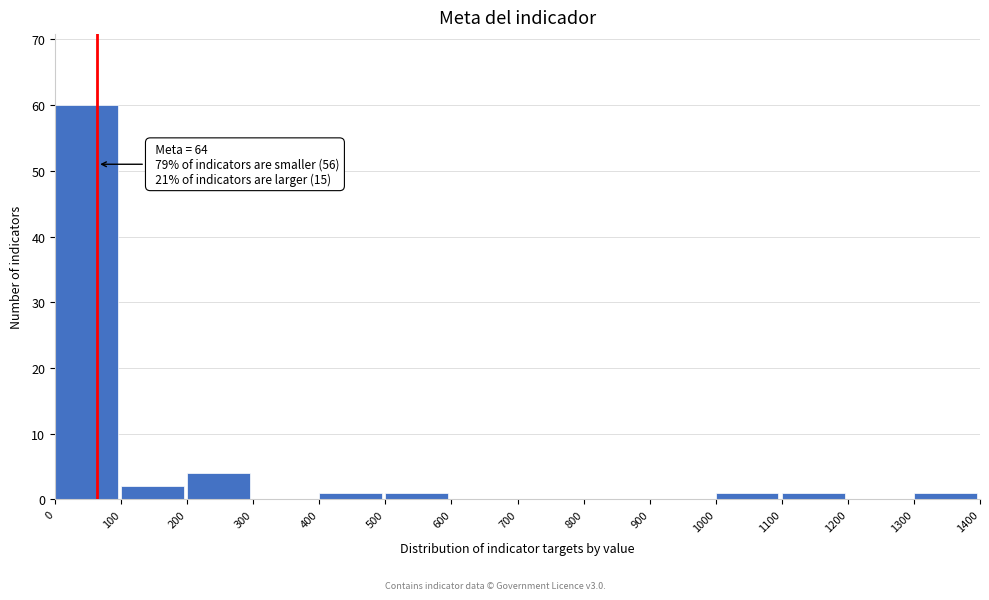

Over which range of the x-axis is the bar tallest?

0 to 100